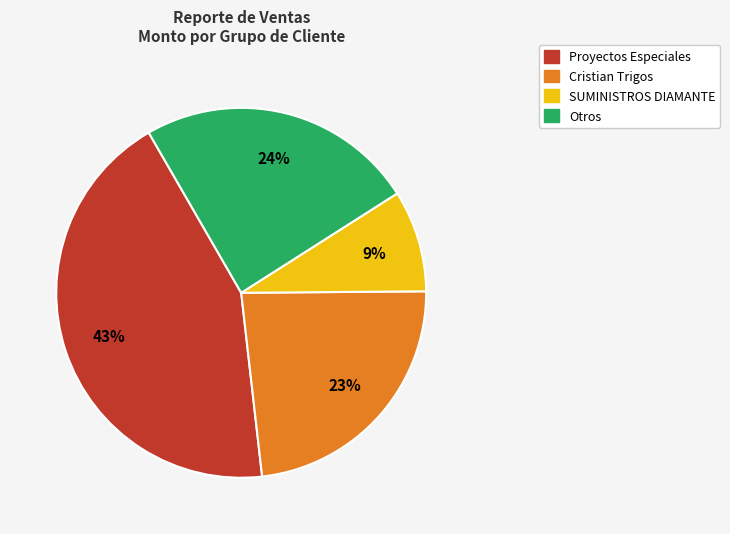

Is there any slice that represents more than half of the pie?

No